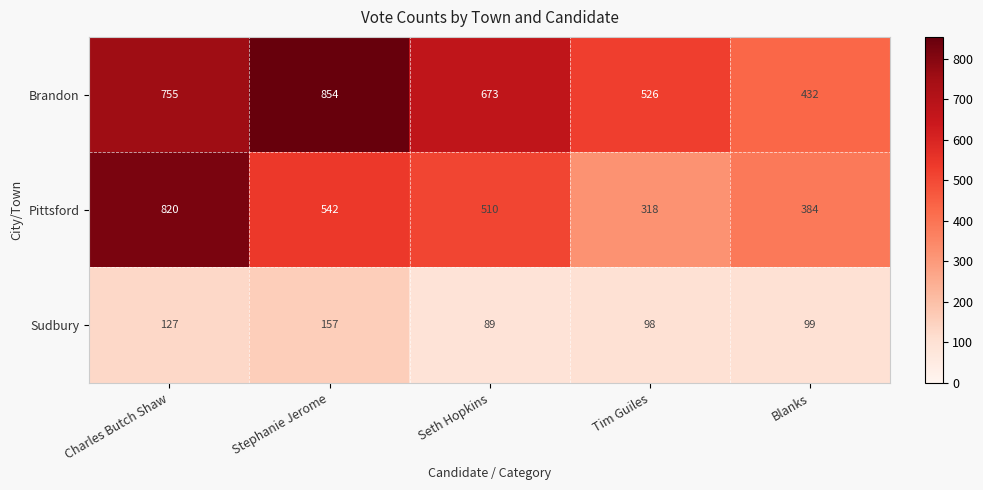

Count the number of categories in the chart.

5